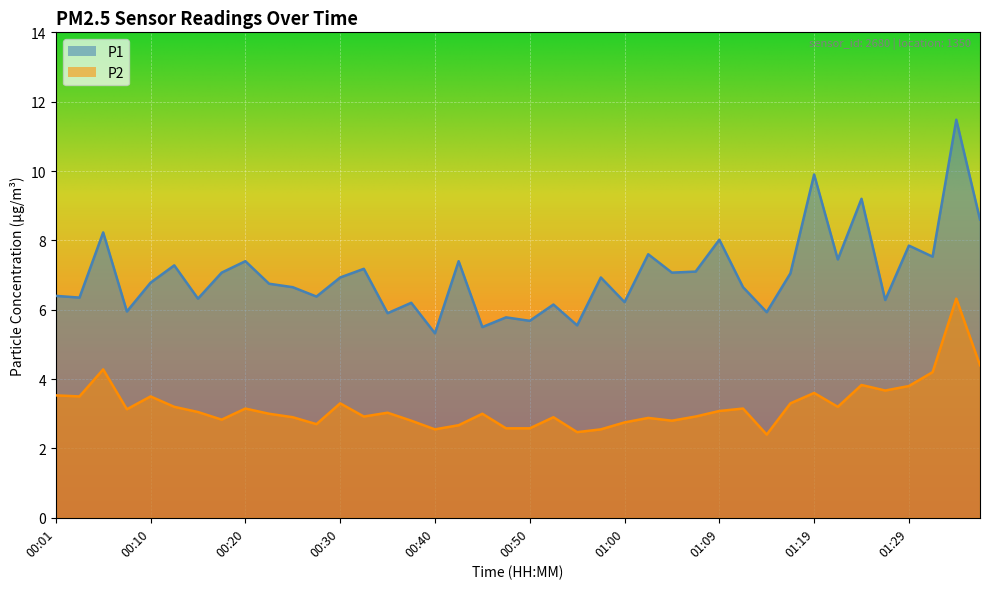

How many categories are shown in the chart?

40